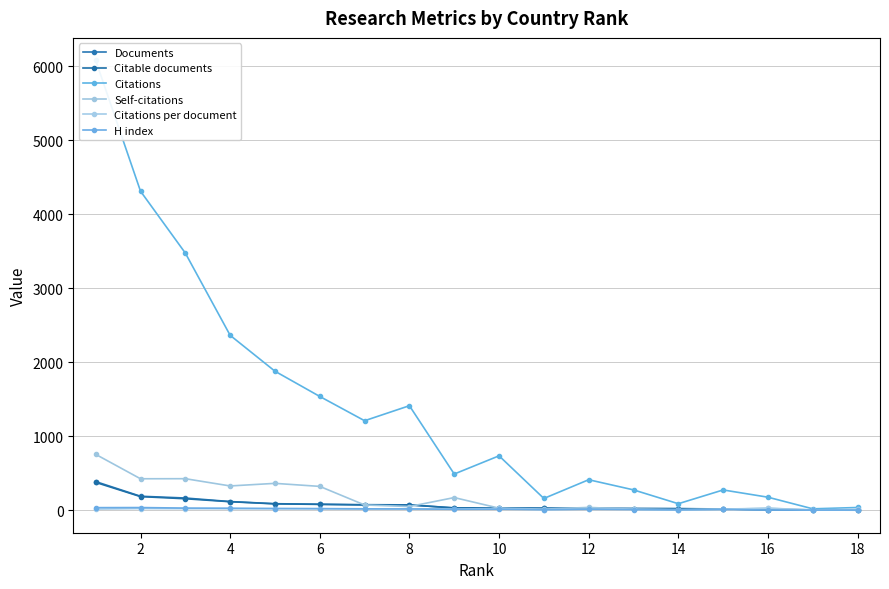

How many values in the Citations per document series are below 16?

7